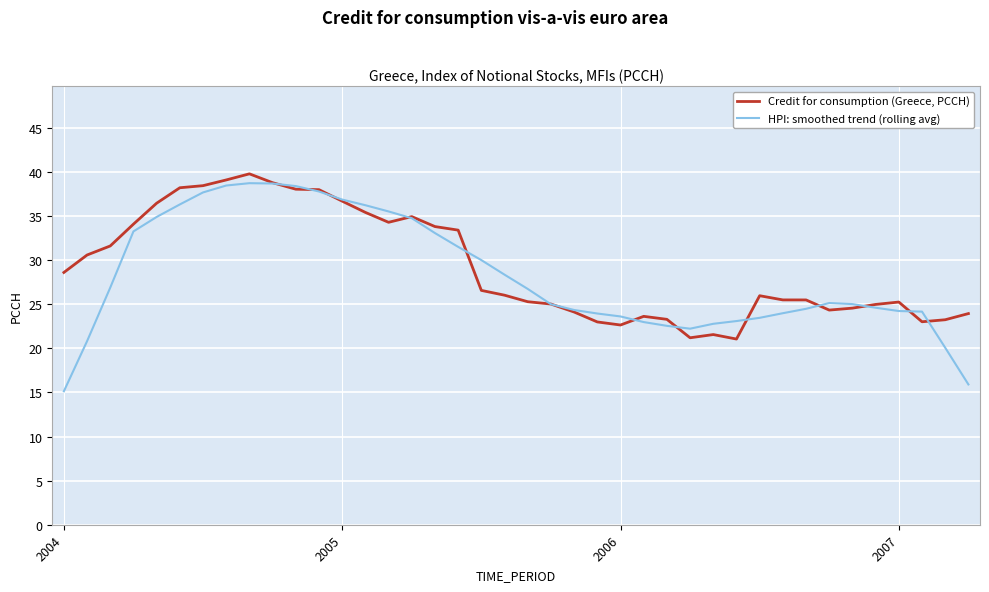

Count the number of categories in the chart.

40